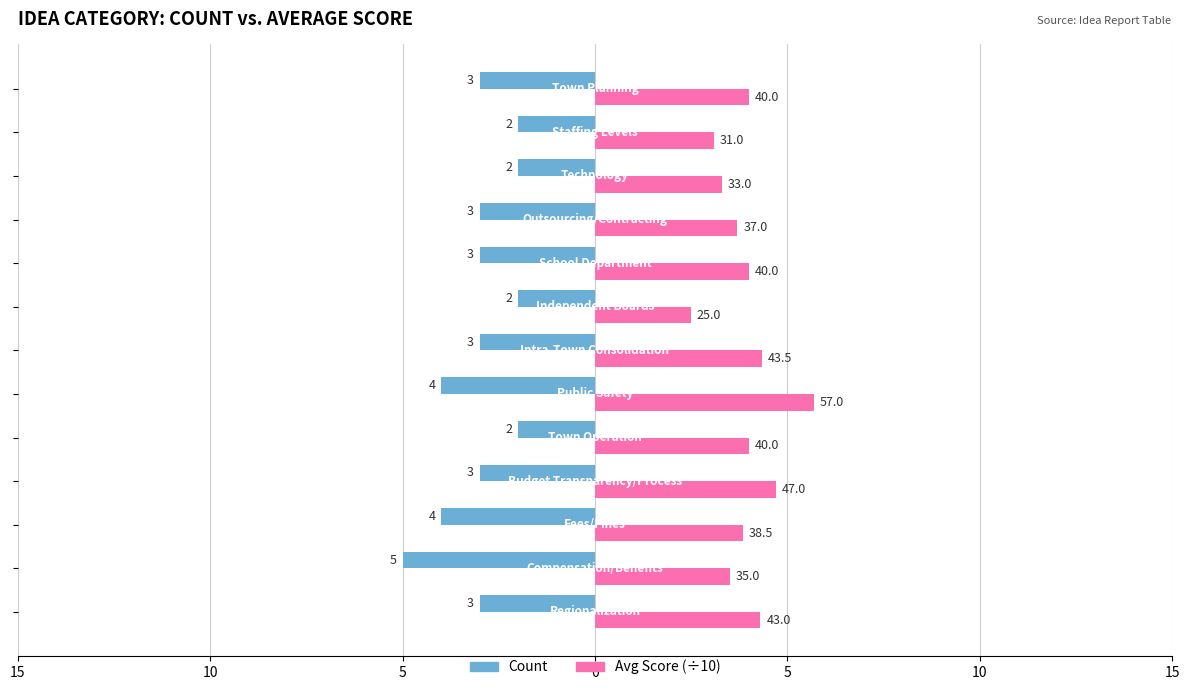

Which series has the widest spread of values?

Avg Score (÷10)